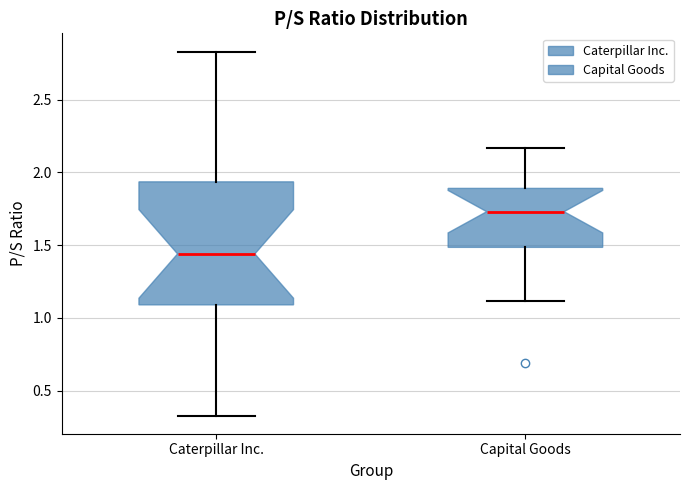

Reading left to right, transcribe this box plot: for each box, give where its median line is, the range the box spans, and where its two whiskers end, as read against the y-axis. The values are not printed on the chart, so give them approximately, as read against the axis.

Caterpillar Inc.: median 1.45, box 1.10 to 1.95, whiskers 0.35 to 2.85
Capital Goods: median 1.75, box 1.50 to 1.90, whiskers 1.10 to 2.15